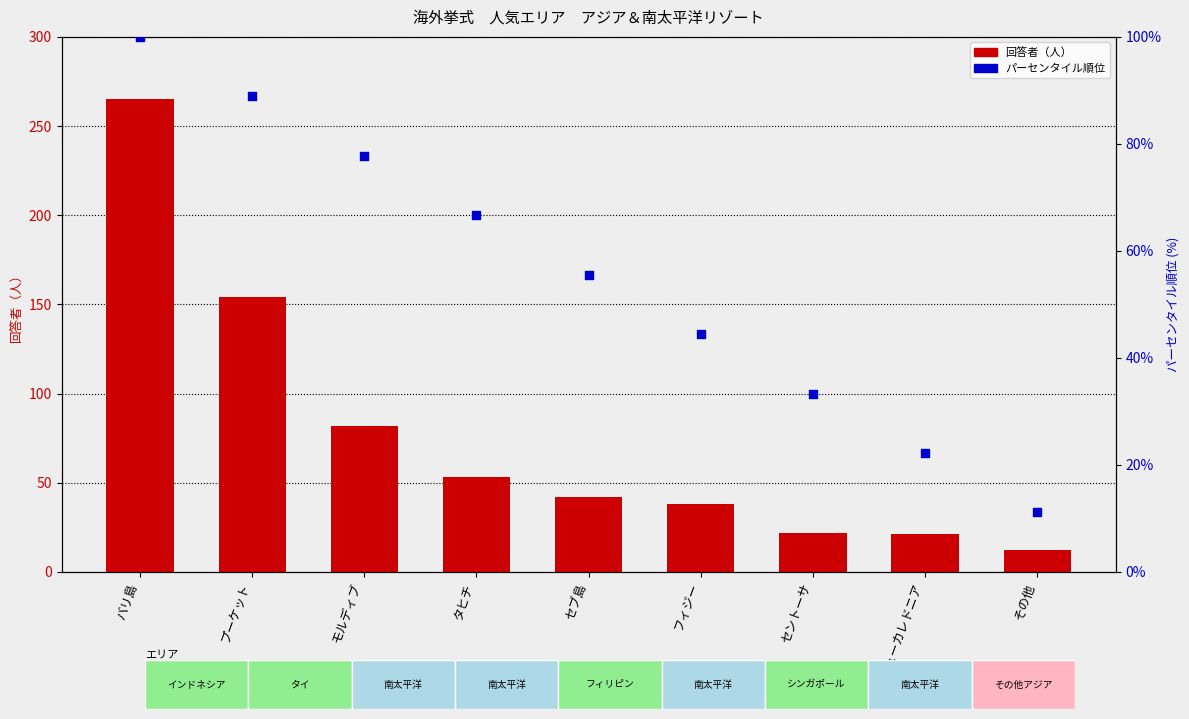

Which series reaches the minimum Y coordinate?

パーセンタイル順位